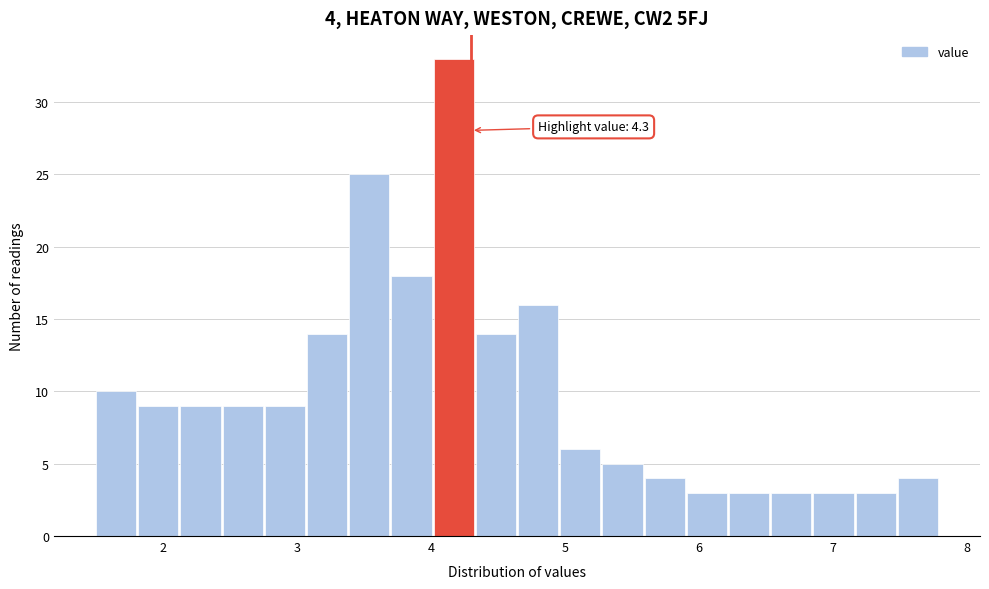

Around what value on the x-axis is the tallest bar? Give the approximate position of its centre, as read against the axis.

4.2